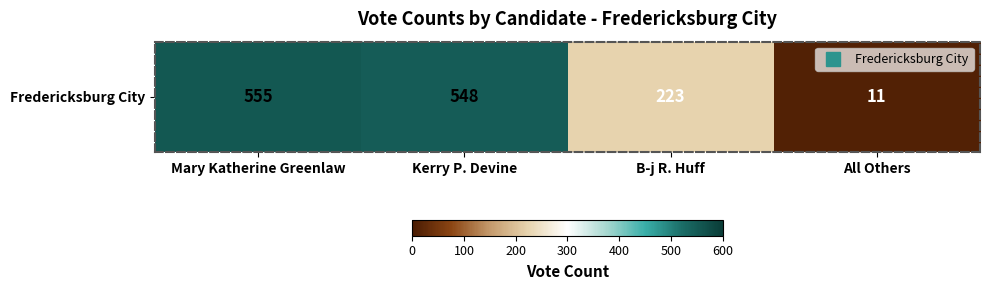

Is it true that the value at B-j R. Huff is 223?

True